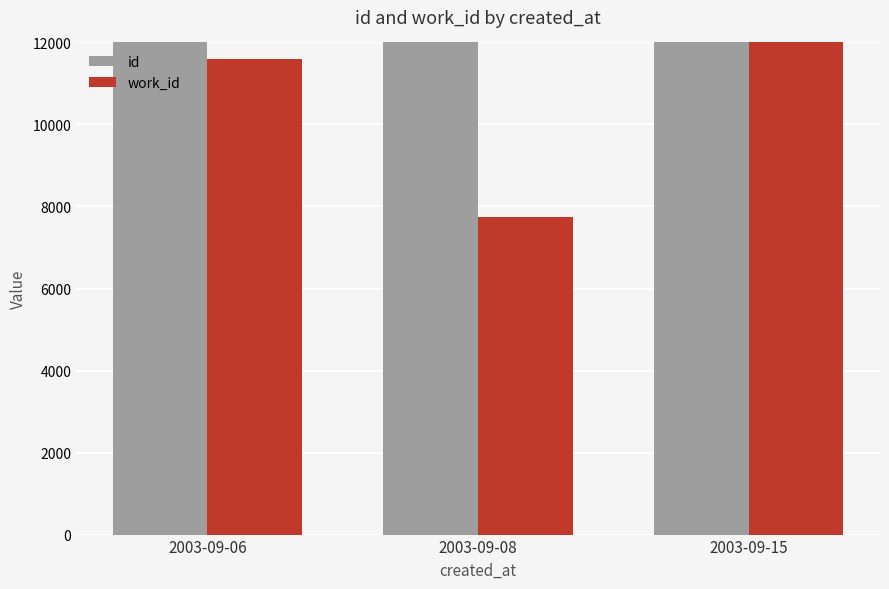

What is the smallest value displayed?

7732